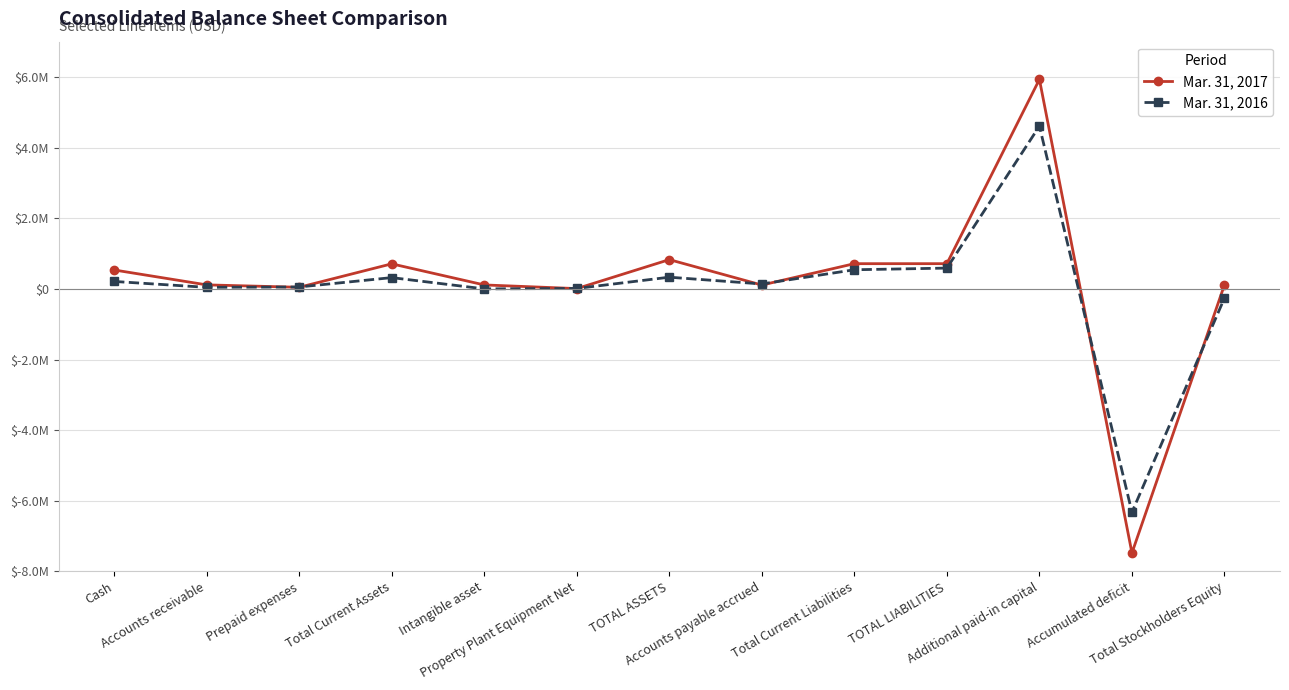

Is it true that Mar. 31, 2016 equals 53677 at Prepaid expenses?

True